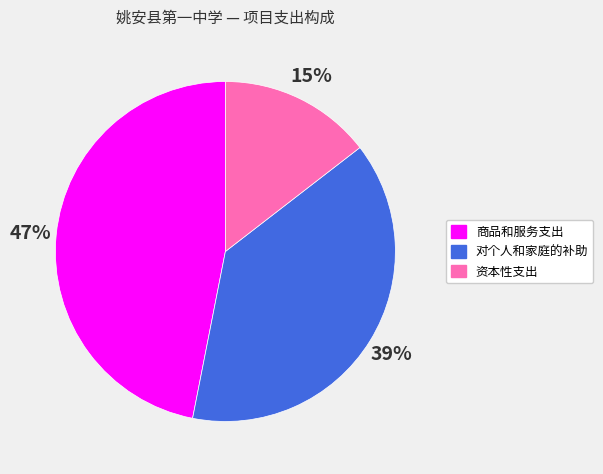

Is the sum of 对个人和家庭的补助 and 商品和服务支出 greater than half?

Yes